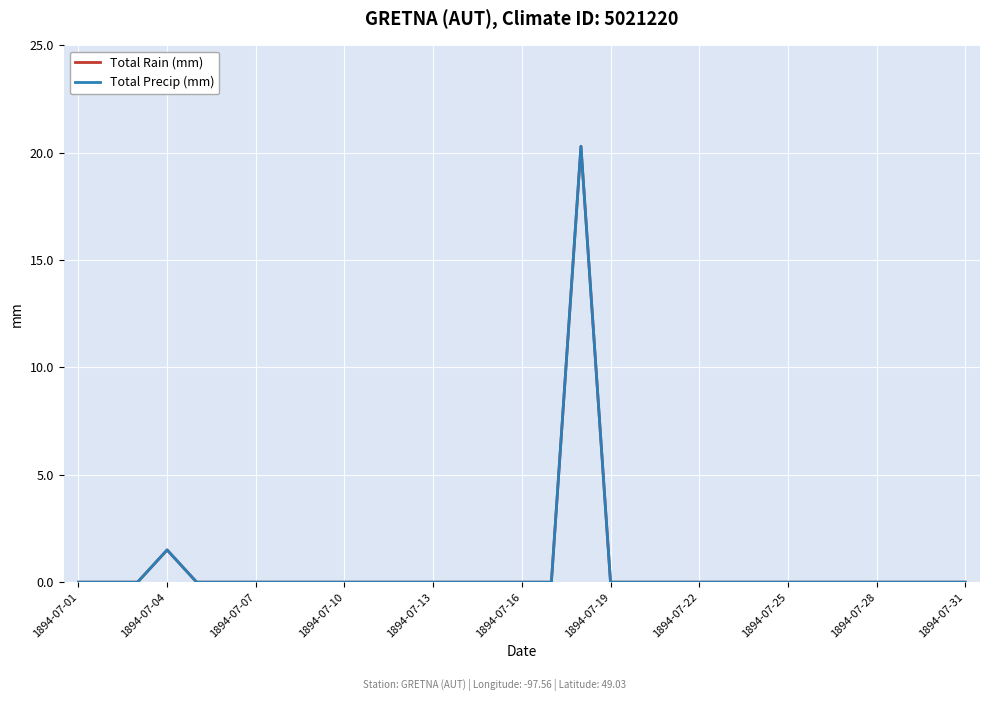

Reading left to right, transcribe all the data shown in this chart.

Total Rain (mm): 0.0	0.0	0.0	1.5	0.0	0.0	0.0	0.0	0.0	0.0	0.0	0.0	0.0	0.0	0.0	0.0	0.0	20.3	0.0	0.0	0.0	0.0	0.0	0.0	0.0	0.0	0.0	0.0	0.0	0.0	0.0
Total Precip (mm): 0.0	0.0	0.0	1.5	0.0	0.0	0.0	0.0	0.0	0.0	0.0	0.0	0.0	0.0	0.0	0.0	0.0	20.3	0.0	0.0	0.0	0.0	0.0	0.0	0.0	0.0	0.0	0.0	0.0	0.0	0.0